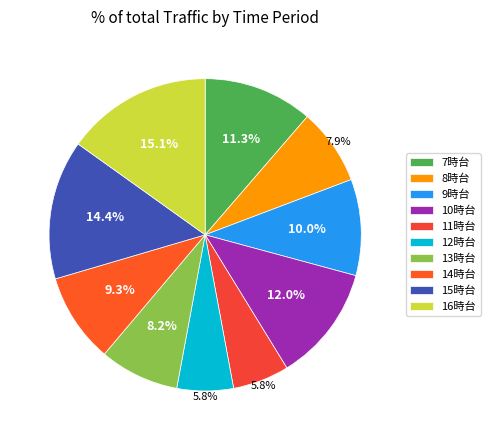

Which category has the smallest portion of the pie?

11時台